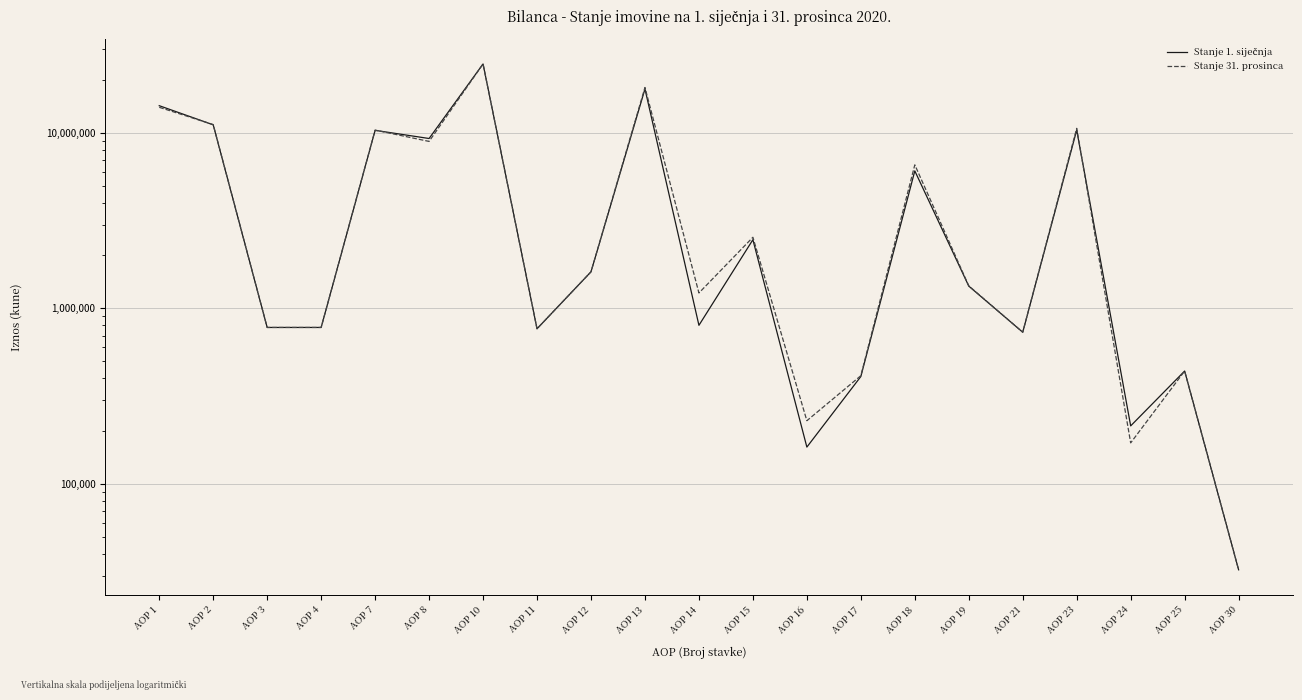

The Stanje 1. siječnja series shows 778147 at AOP 4. True or false?

True